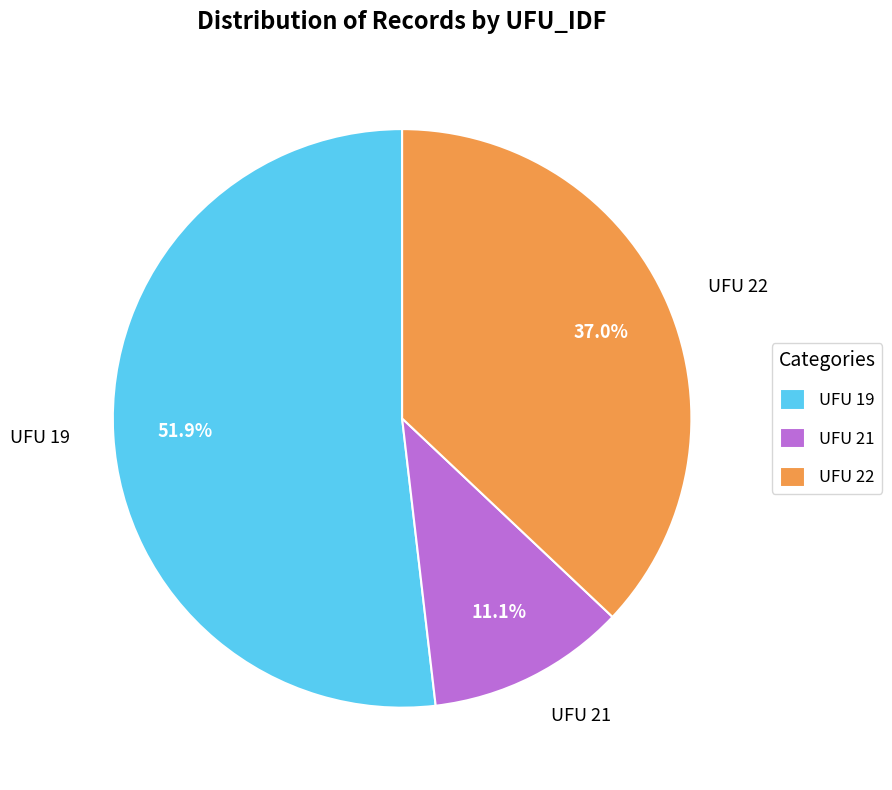

How many slices are in this pie chart?

3